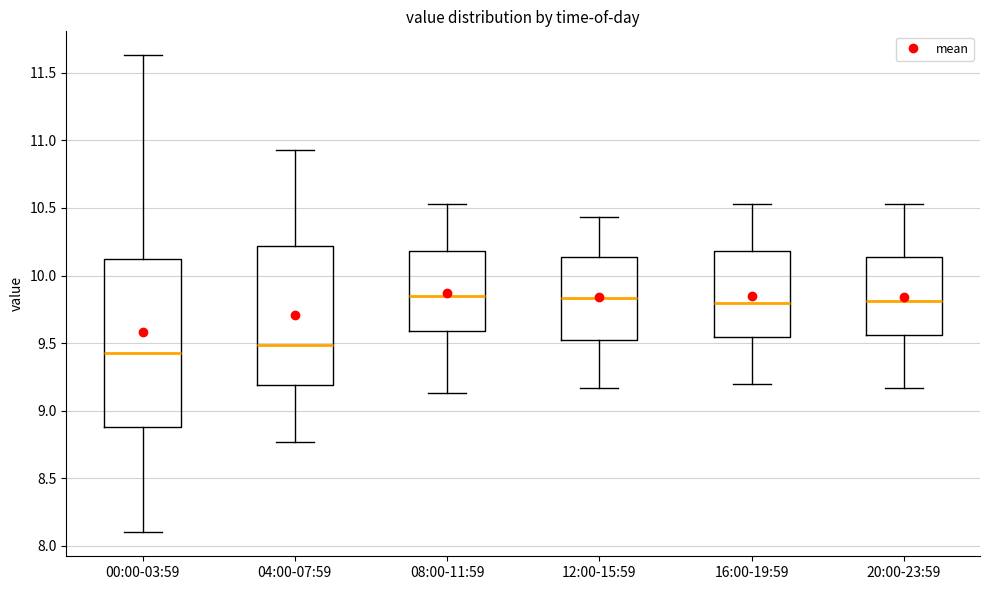

Which box is the tallest, from its lower edge to its upper edge?

00:00-03:59